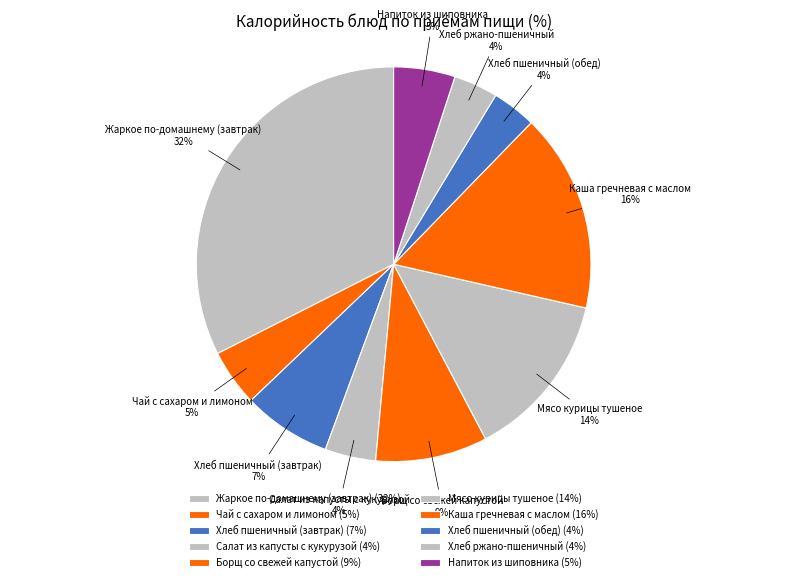

To the nearest percent, what is the combined percentage of Салат из капусты с кукурузой and Хлеб пшеничный (завтрак)?

11%